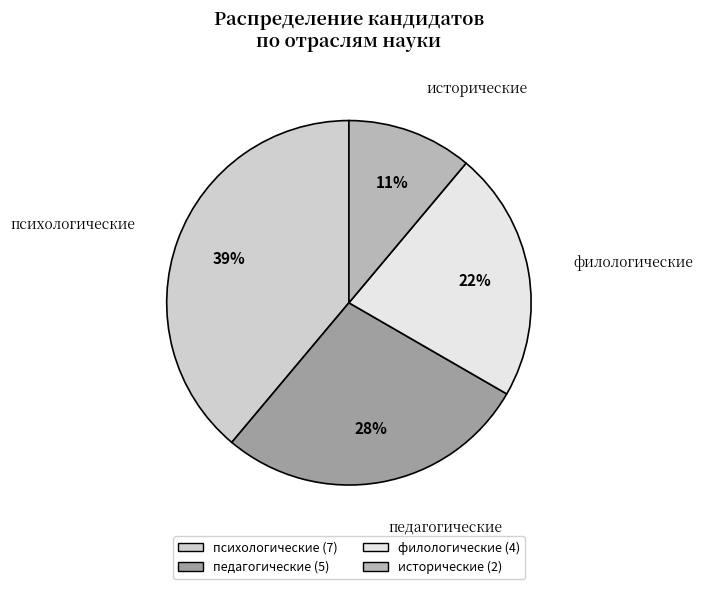

Rank the categories by value from lowest to highest.

исторические, филологические, педагогические, психологические